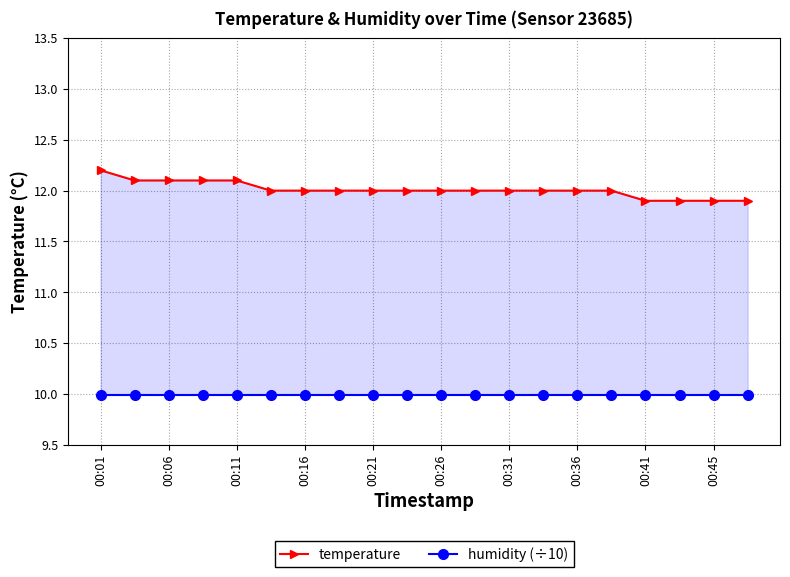

Is it true that temperature equals 18.4 at 00:45?

False